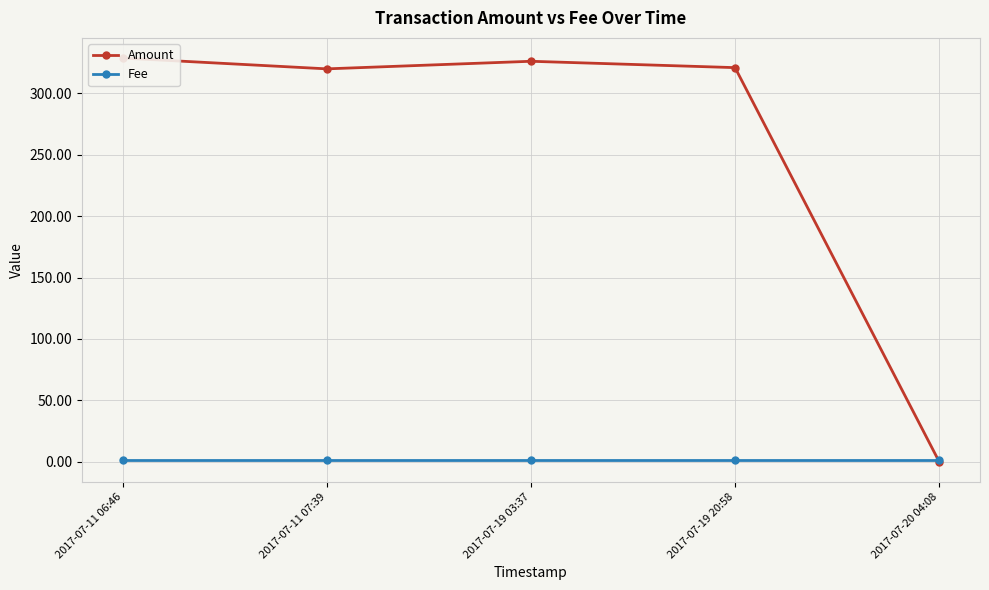

List the series in order of their peak value, highest first.

Amount, Fee